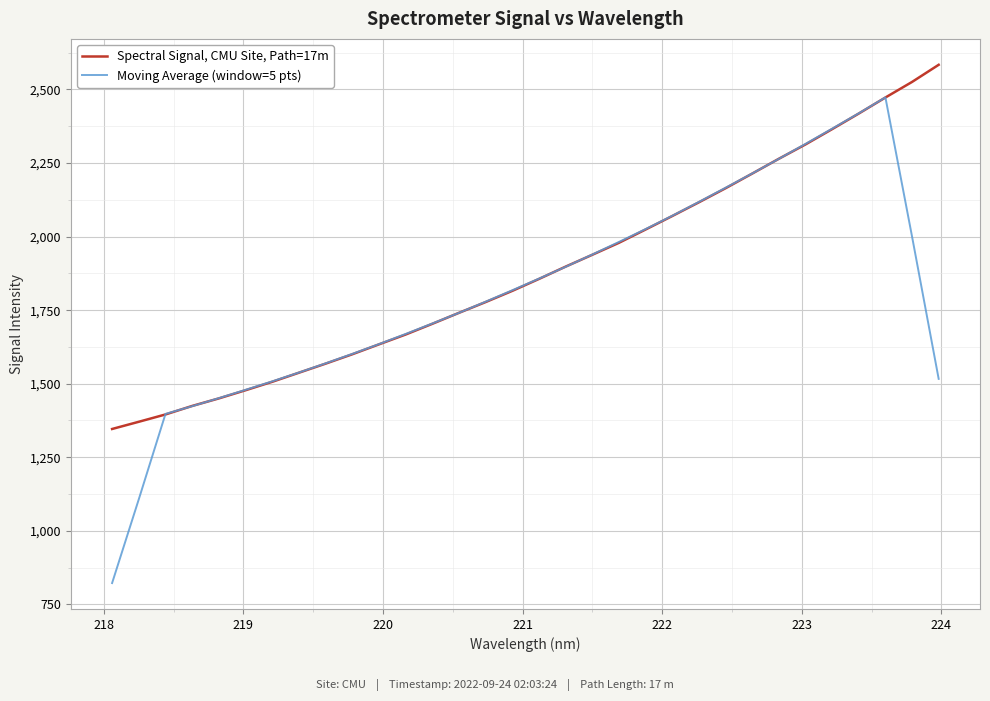

Rank the series by their maximum value, from lowest to highest.

Moving Average (window=5 pts), Spectral Signal, CMU Site, Path=17m